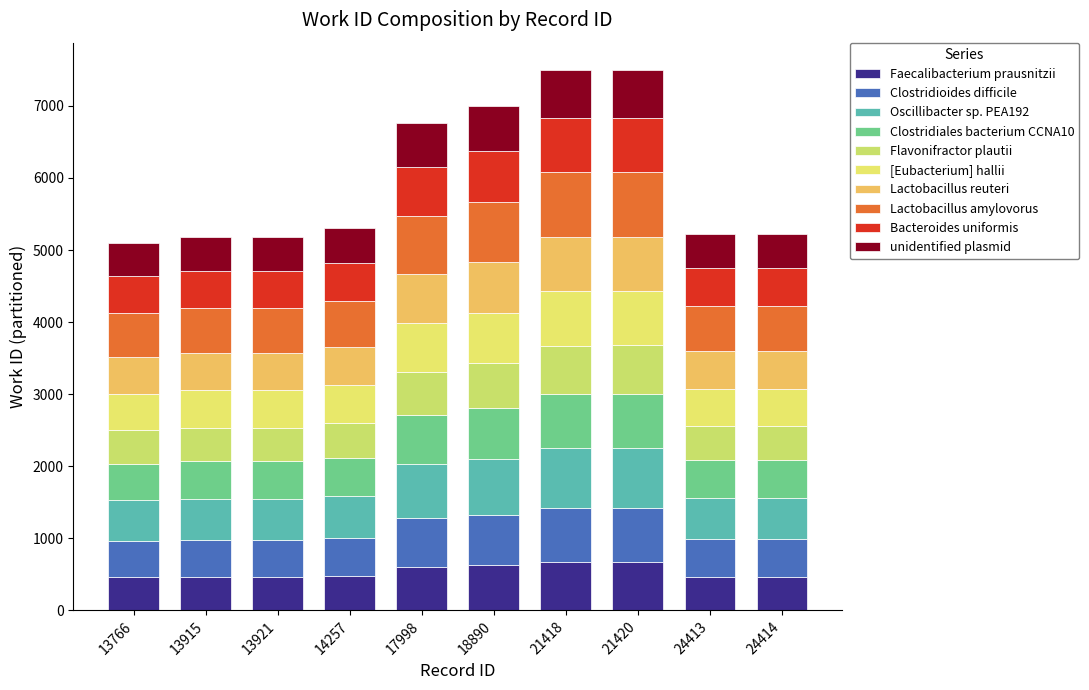

How many data points in Faecalibacterium prausnitzii are less than 477?

5